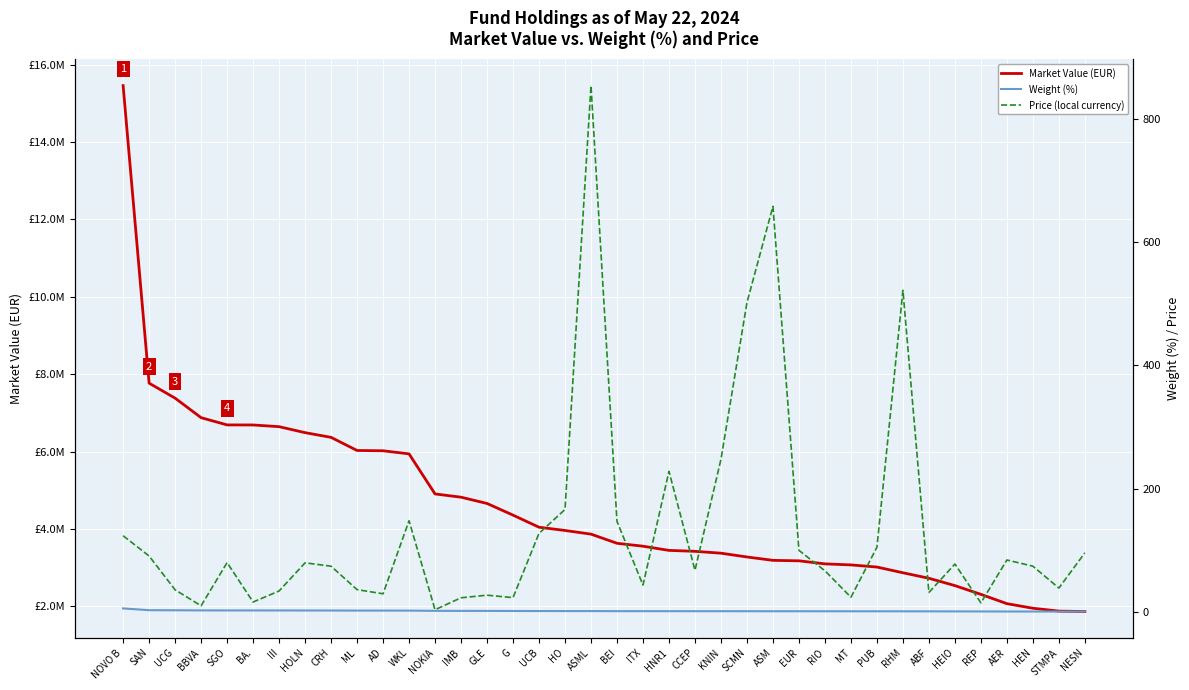

What is the maximum value shown in the chart?

15455198.4